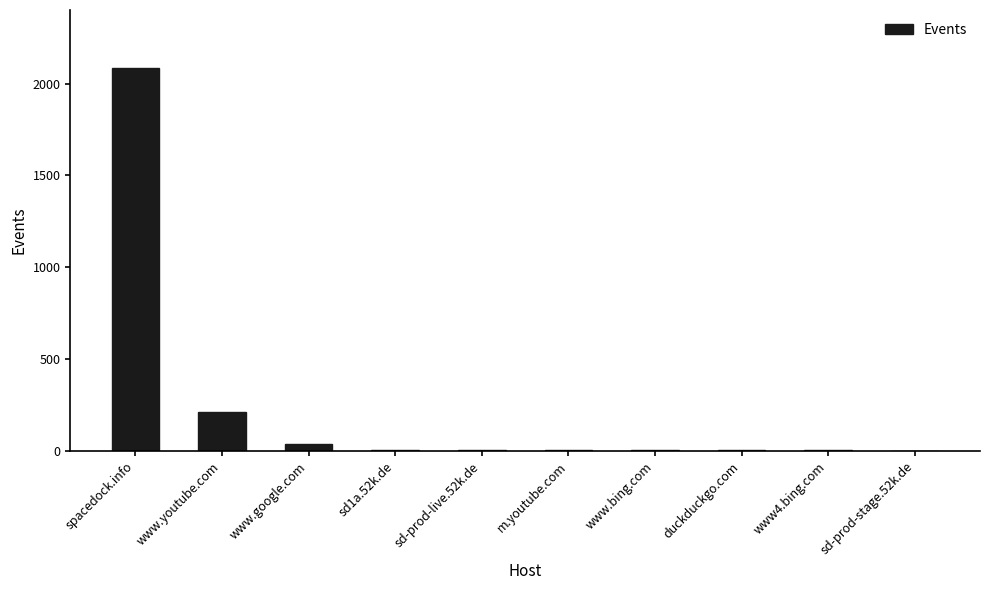

At which label is the value closest to 1044?

www.youtube.com